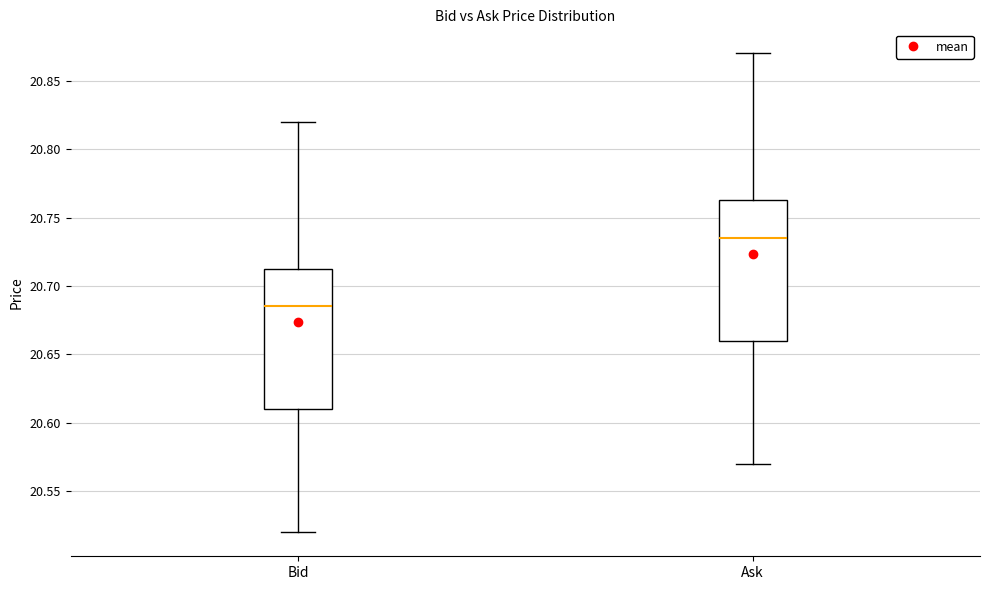

Reading left to right, read every box against the y-axis: the position of its median line, the range the box covers, and the ends of its whiskers. The values are not printed on the chart, so give them approximately, as read against the axis.

Bid: median 20.685, box 20.610 to 20.715, whiskers 20.520 to 20.820
Ask: median 20.735, box 20.660 to 20.765, whiskers 20.570 to 20.870